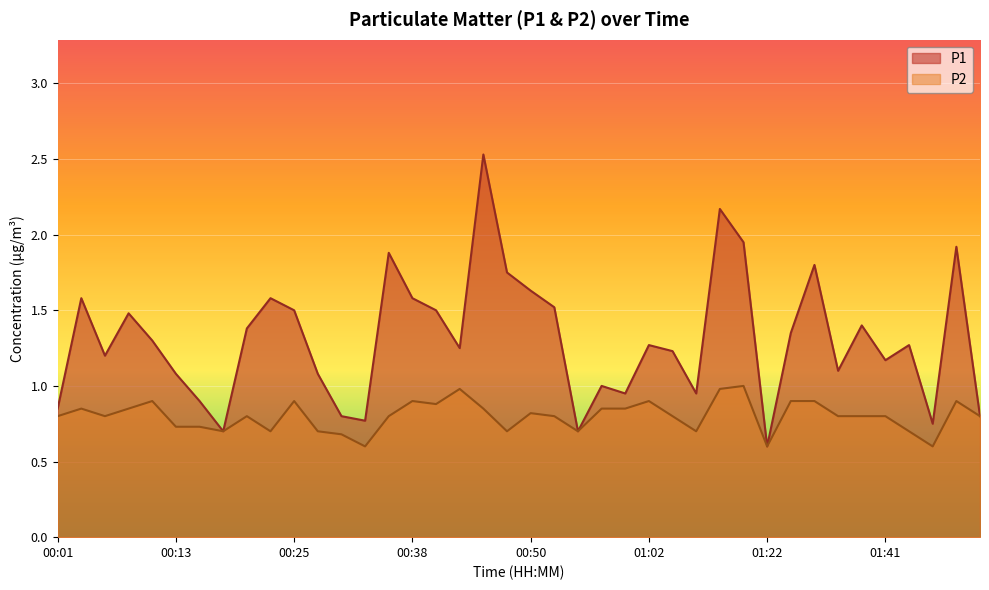

At which label is P1 closest to 1?

00:57